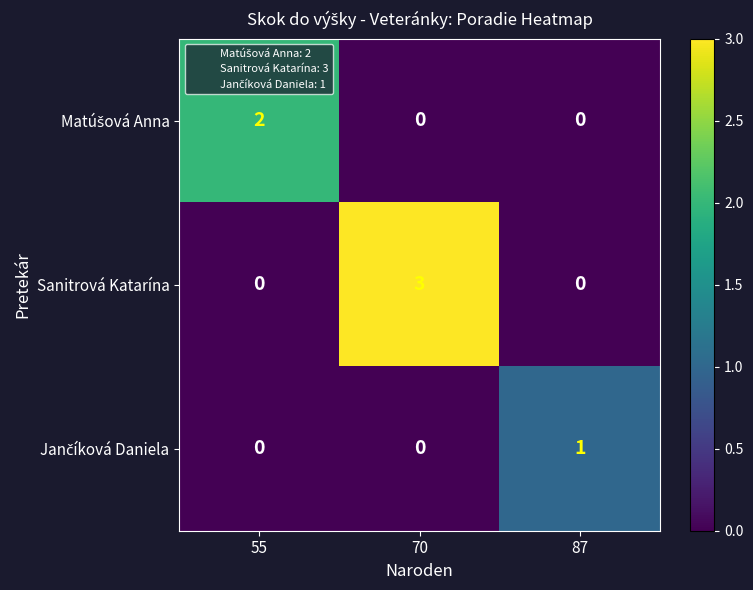

True or false: Sanitrová Katarína has a value of -1 at 87.

False